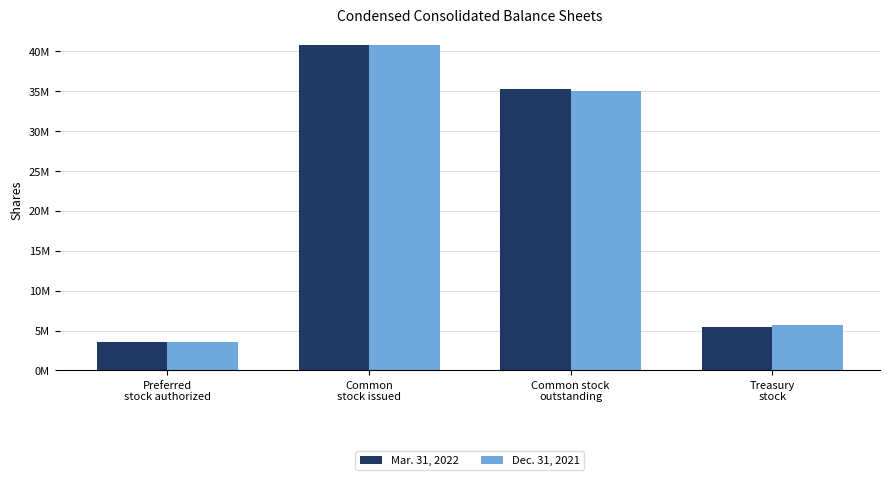

At which label does Mar. 31, 2022 reach its minimum?

Preferred
stock authorized